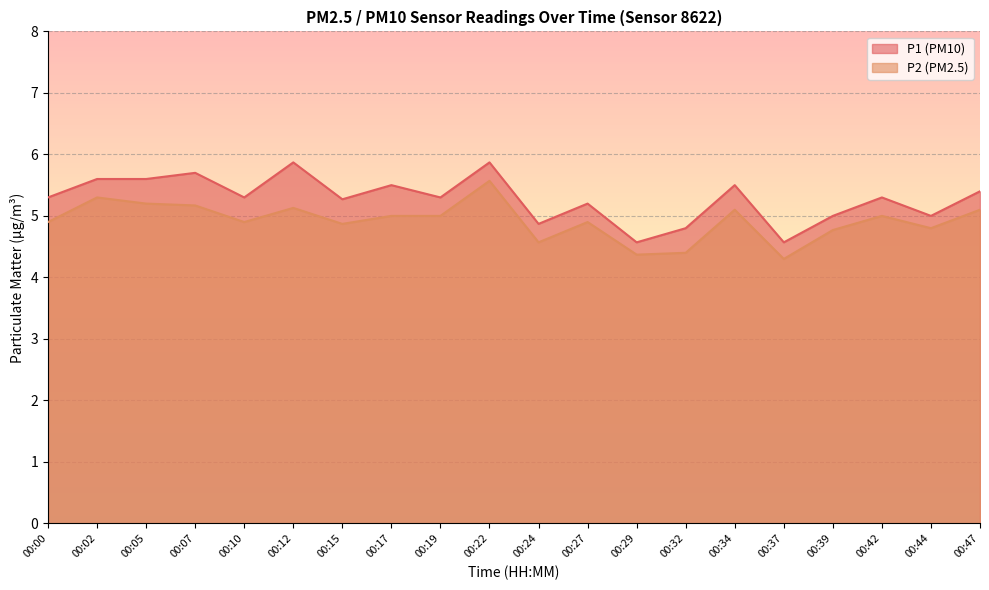

Which has a higher value, 00:44 or 00:07?

00:07